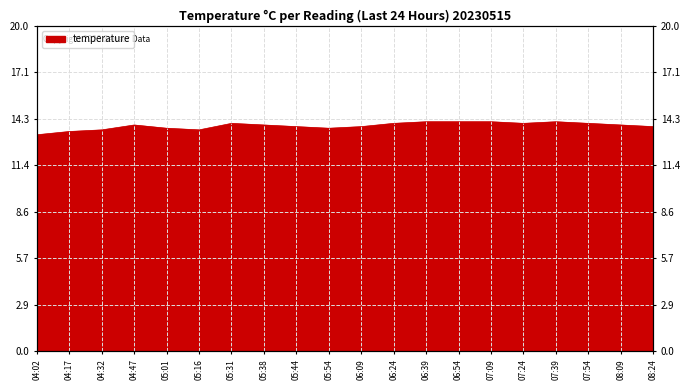

How many interior local valleys (lower than both neighbors) does the data have?

3